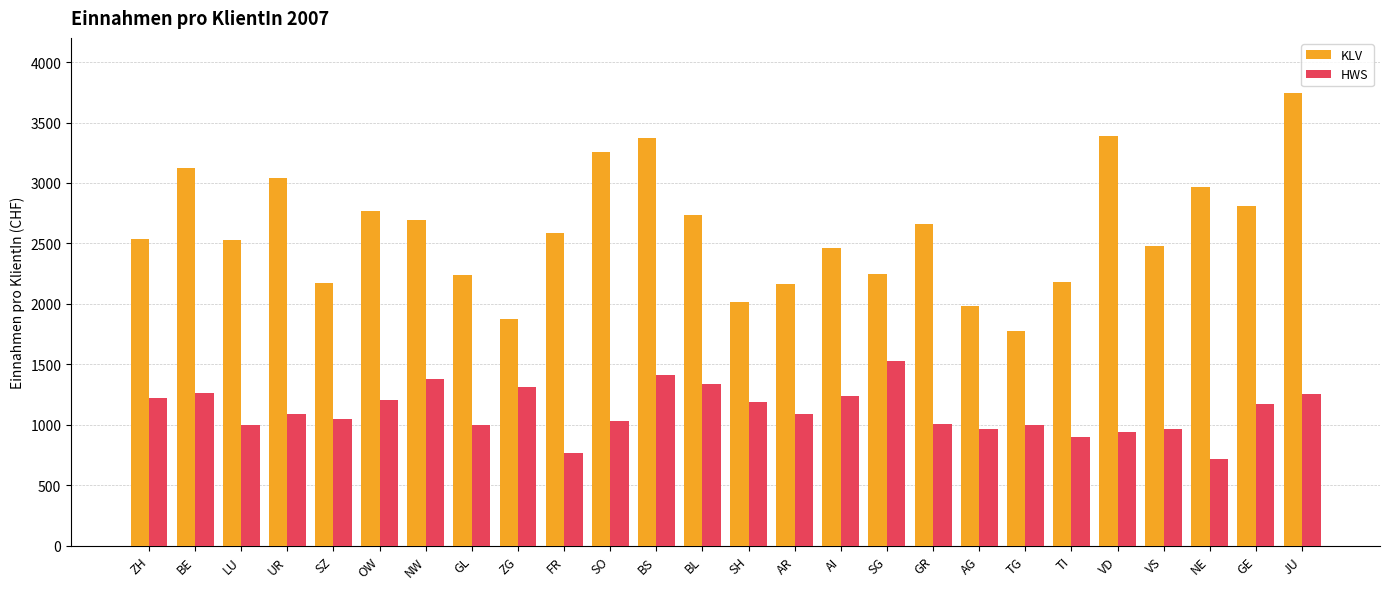

What is the sum of all KLV values?

67828